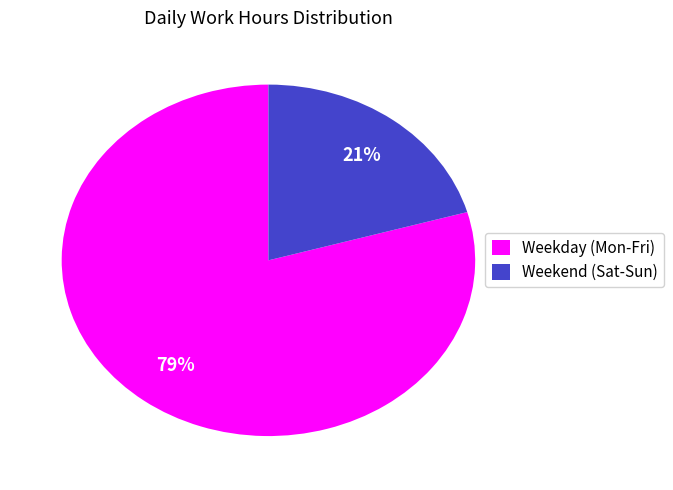

To the nearest percent, what portion does Weekend (Sat-Sun) represent?

21%